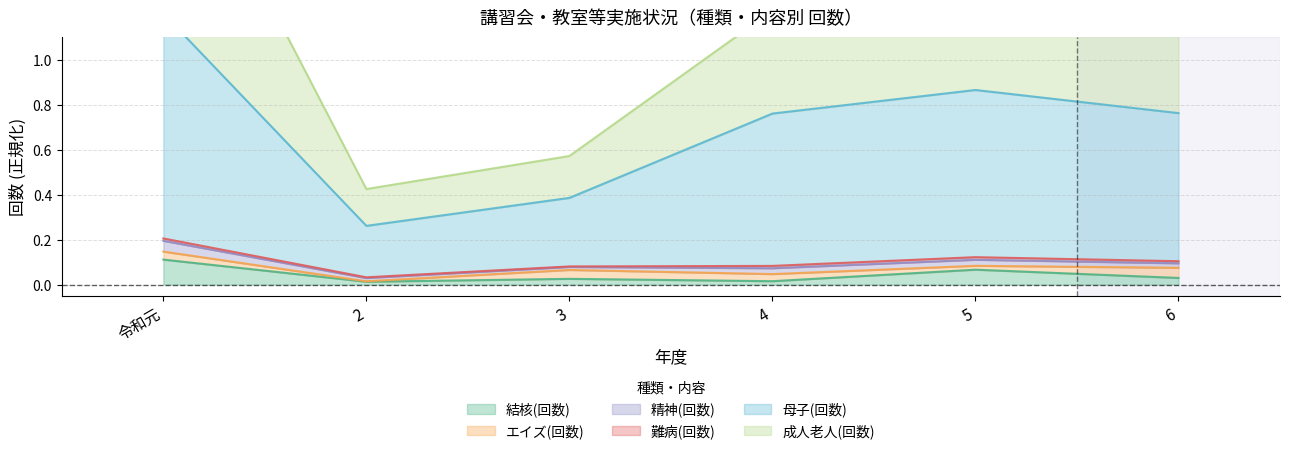

The 結核(回数) series shows 0.0 at 令和元. True or false?

False